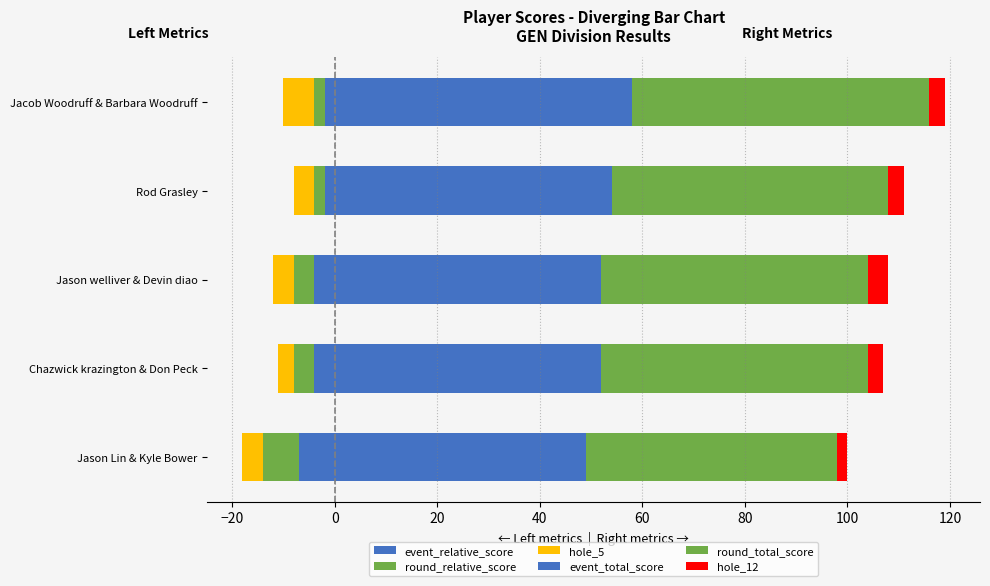

Rank the series at Chazwick krazington & Don Peck from lowest to highest value.

event_relative_score, round_relative_score, hole_5, hole_12, event_total_score, round_total_score